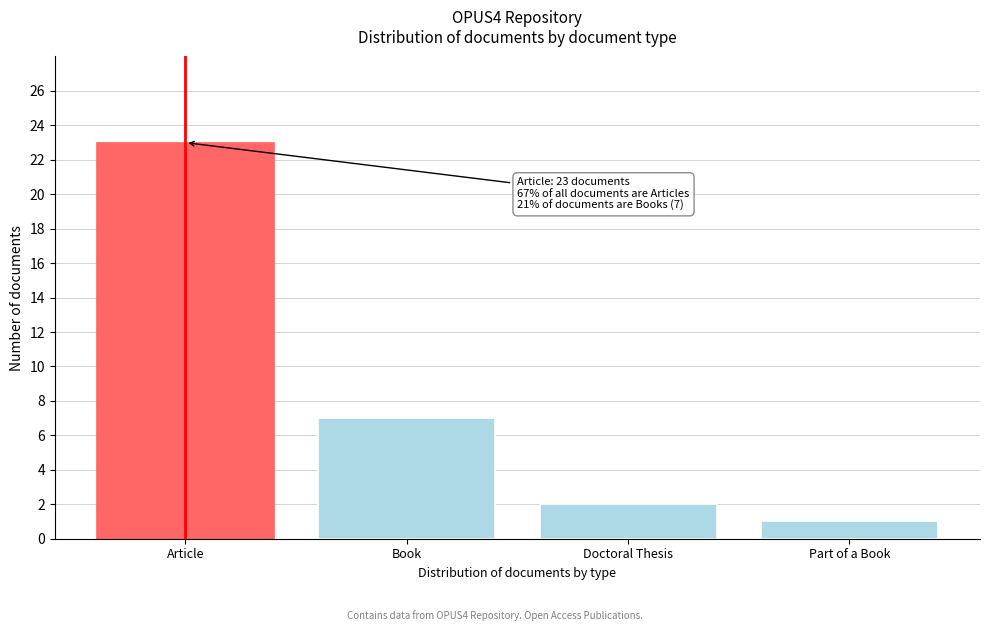

Reading left to right, what are all the values shown in this chart?

Article=23	Book=7	Doctoral Thesis=2	Part of a Book=1